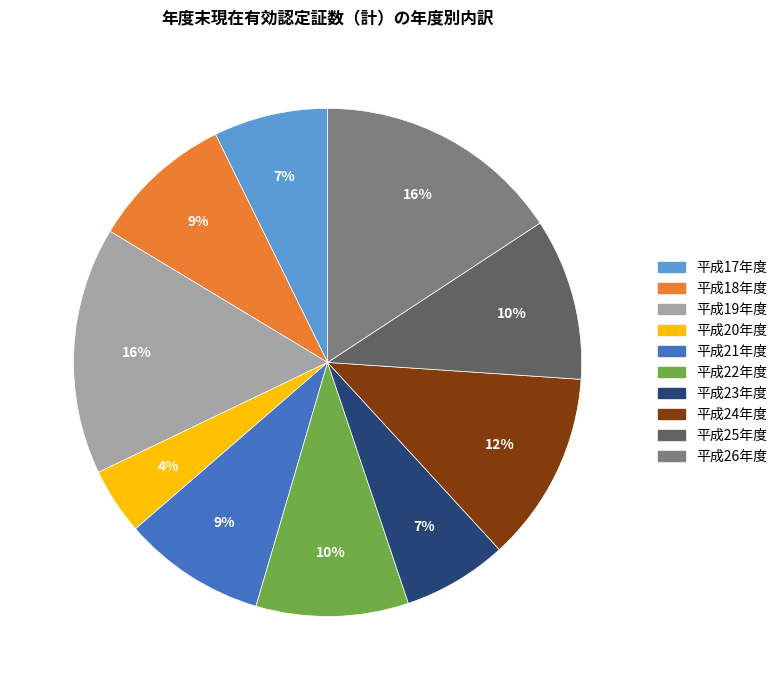

To the nearest percent, what is the average slice percentage?

10%